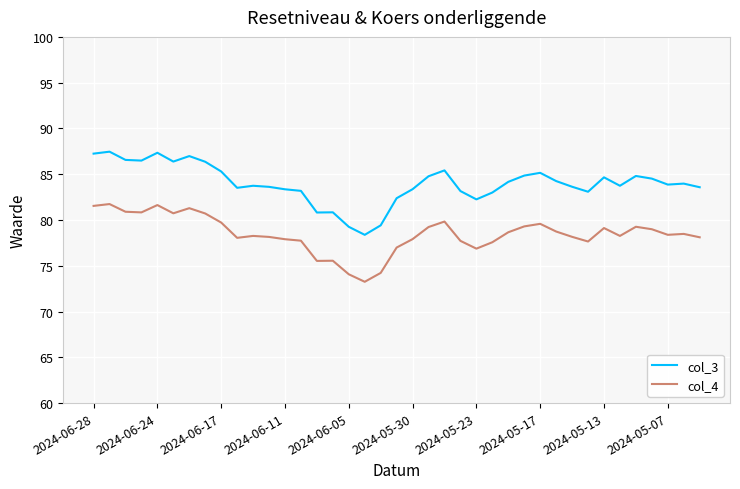

What is the maximum value for col_3?

87.5